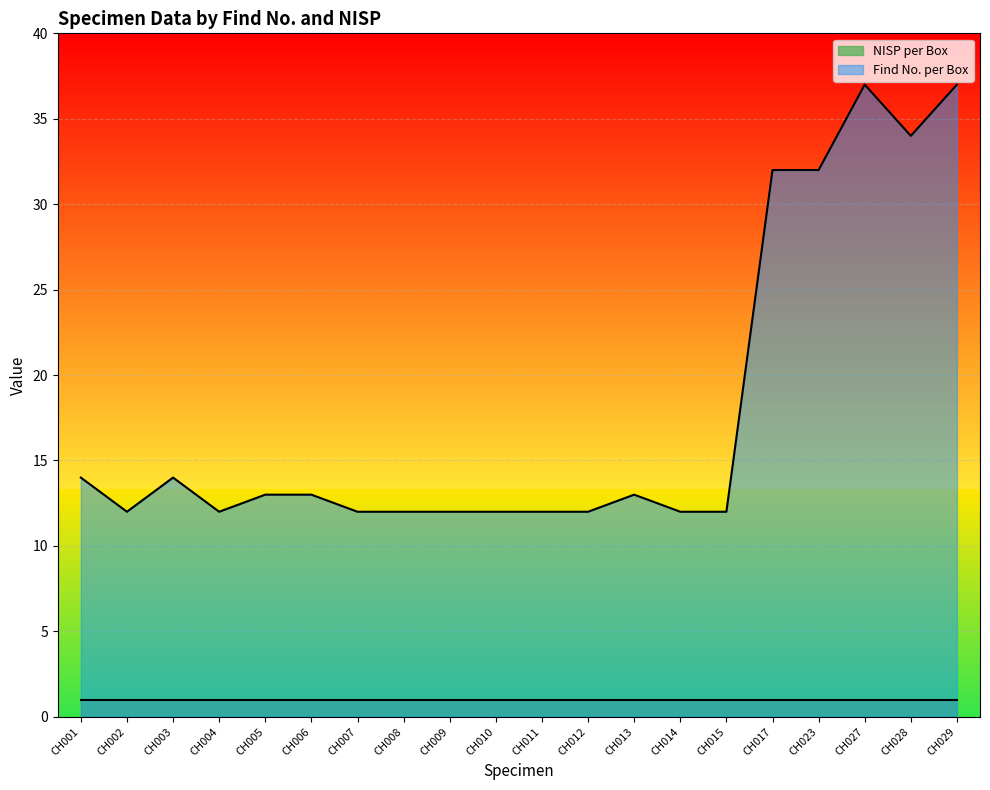

What is the difference between the maximum and minimum values?

25